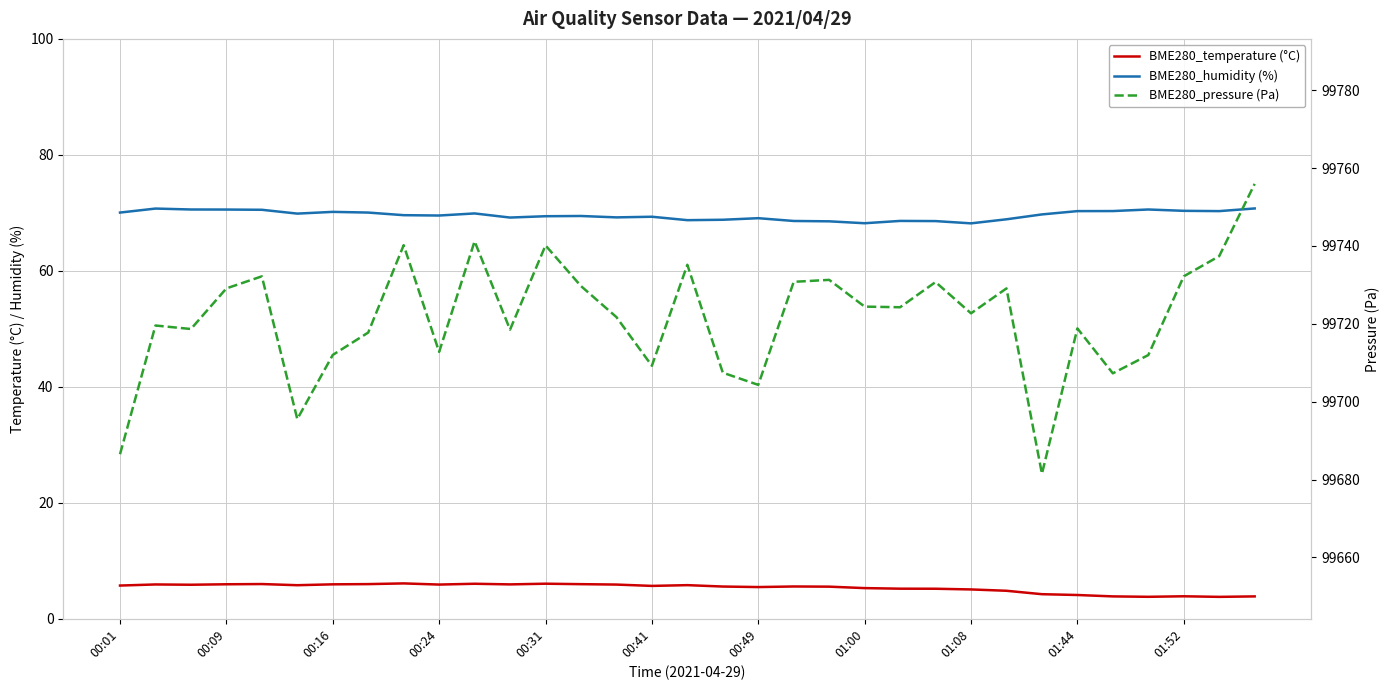

Between 01:44 and 32, which series saw the biggest shift?

BME280_pressure (Pa)